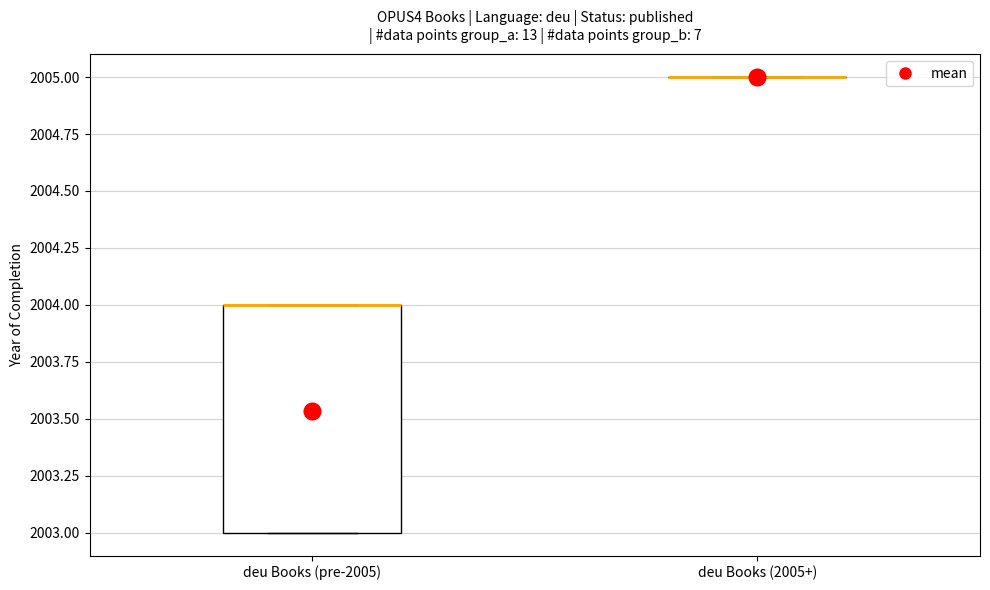

Comparing the boxes themselves (not the whiskers), which one is the tallest?

deu Books (pre-2005)